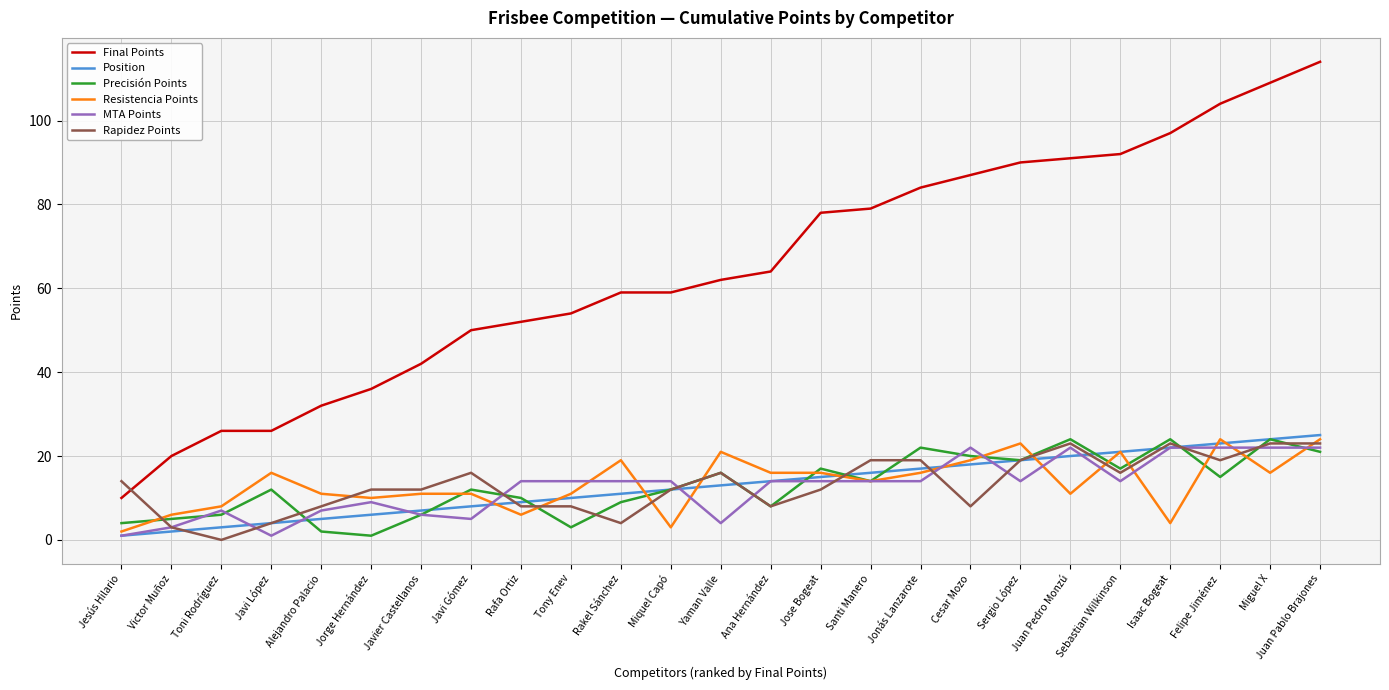

How many lines are shown in the chart?

6